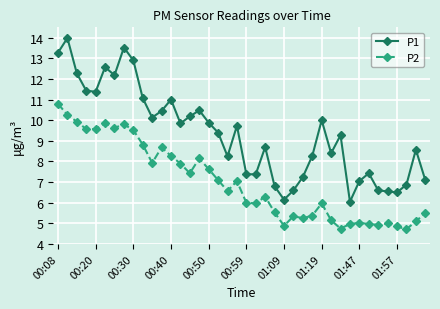

Which series has the largest total across all categories?

P1